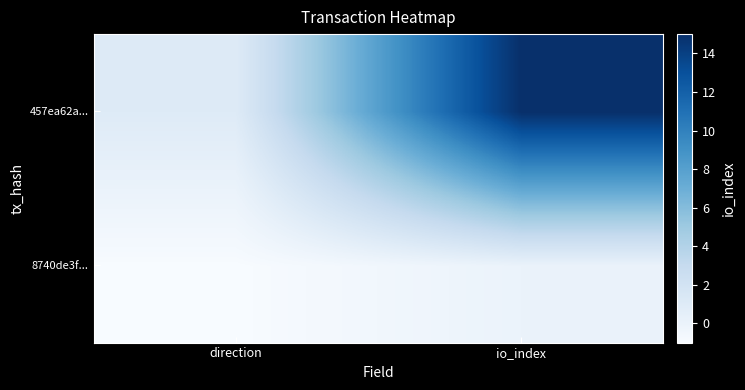

Reading right to left, what are all the values shown in this chart?

8740de3f...: io_index=0	direction=-1
457ea62a...: io_index=15	direction=1